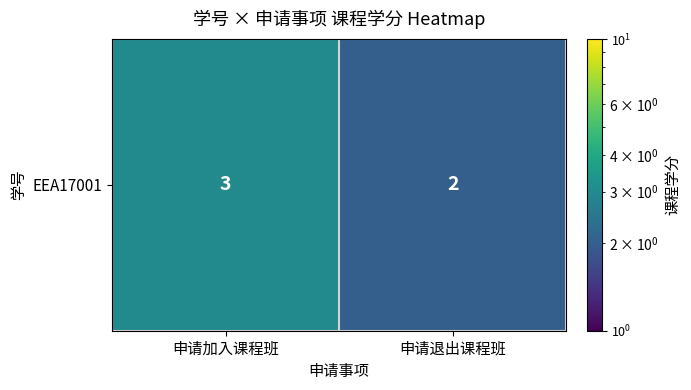

What is the greatest value displayed?

3